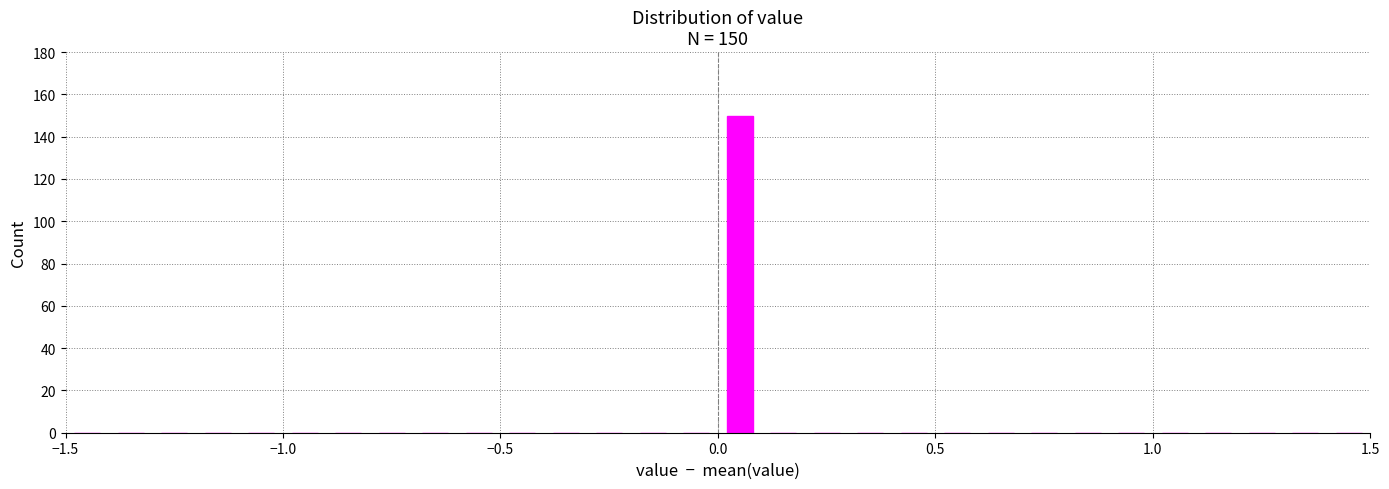

Read against the x-axis, roughly where is the centre of the tallest bar?

0.05